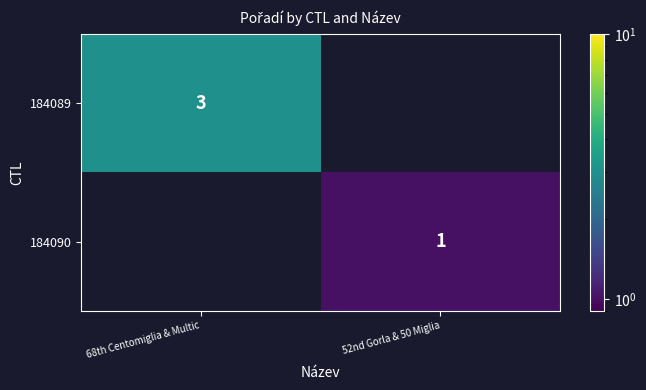

Is it true that 184090 equals 1 at 52nd Gorla & 50 Miglia?

True